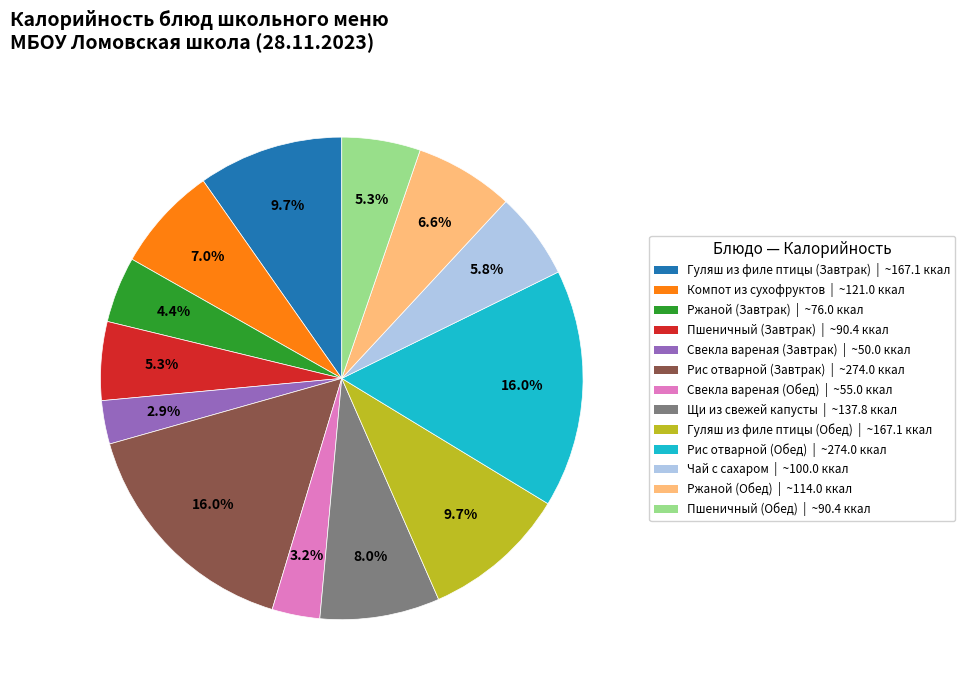

Is Гуляш из филе птицы (Обед) the majority of the pie?

No